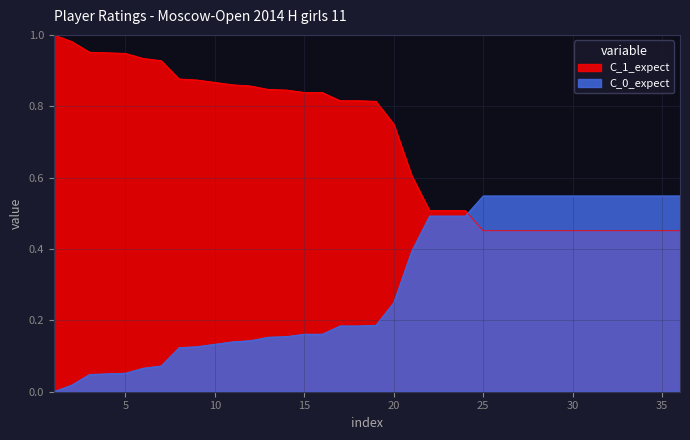

Is the value of Normalized at 26 greater than the value of Rating at 4?

No